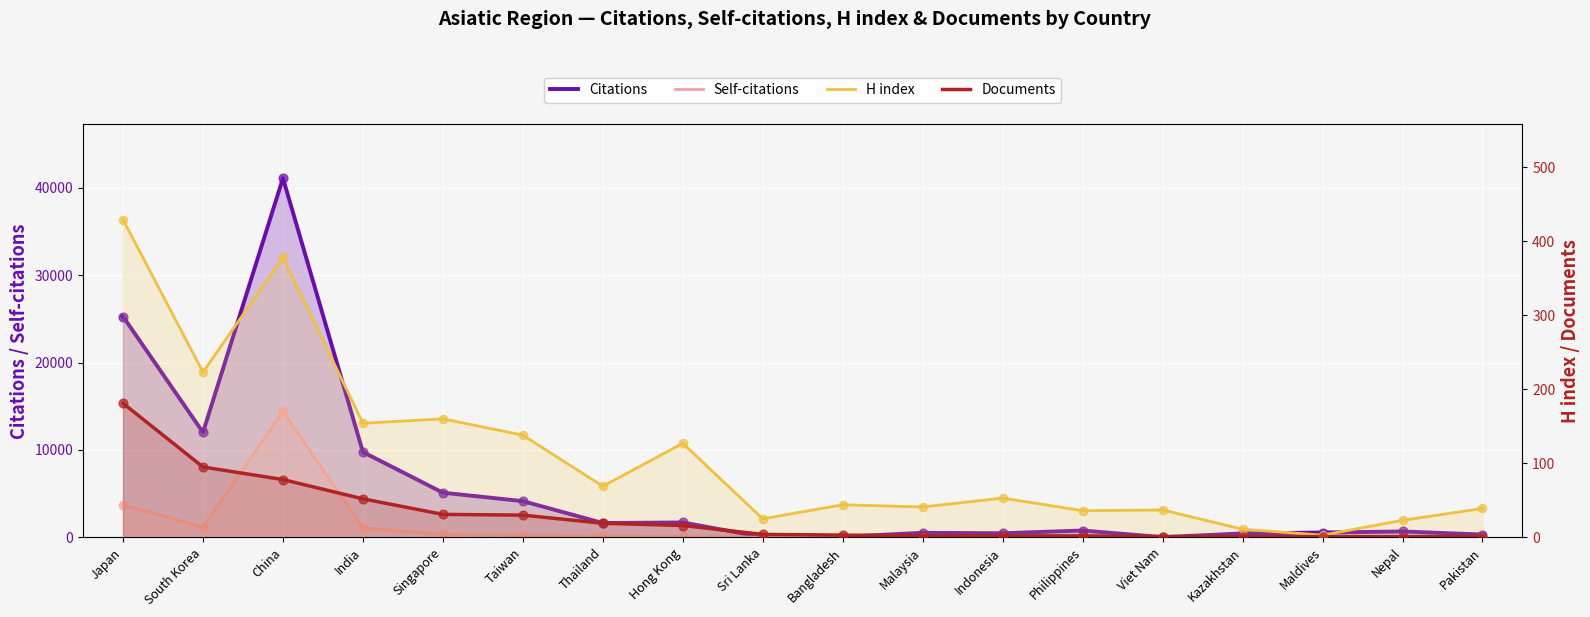

At which category is the sum across all series the highest?

China